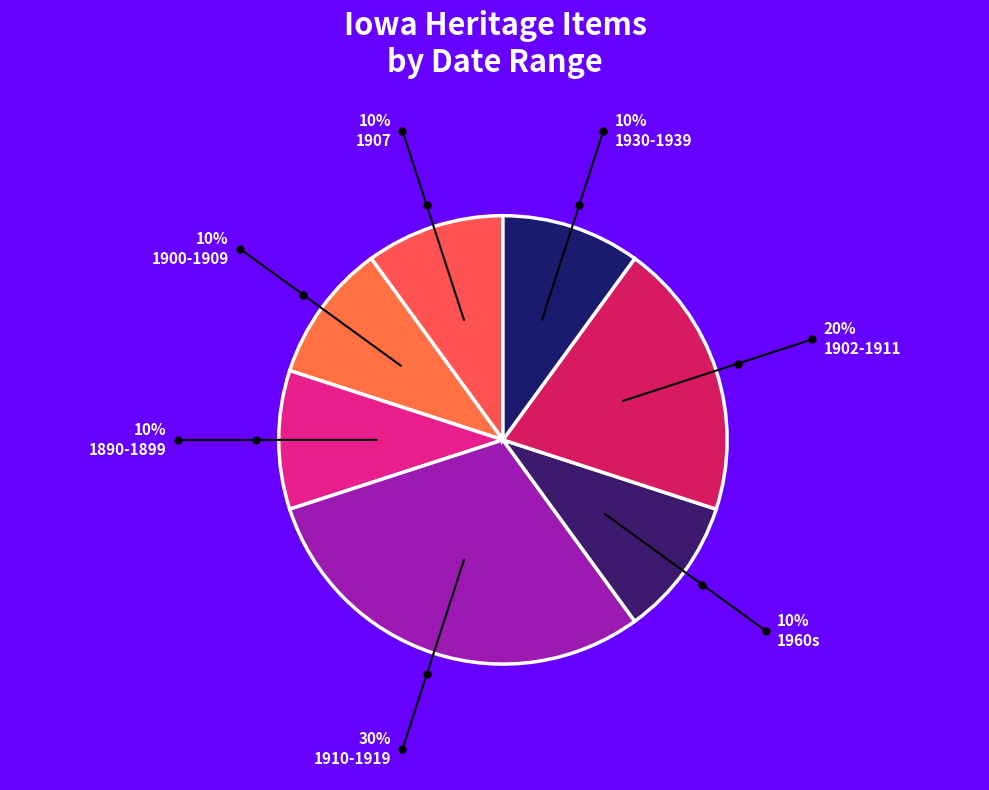

How many segments does this pie chart have?

7